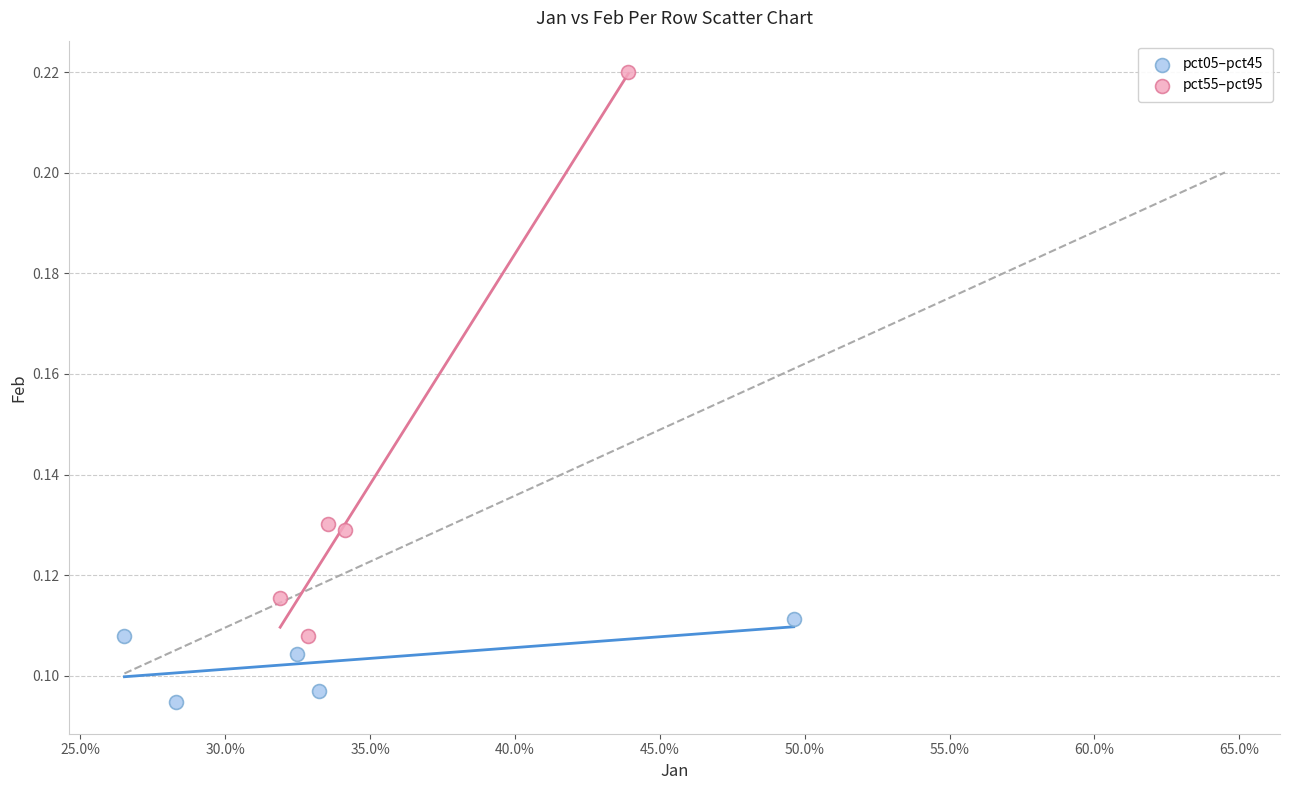

Which series reaches the maximum Y coordinate?

pct55–pct95